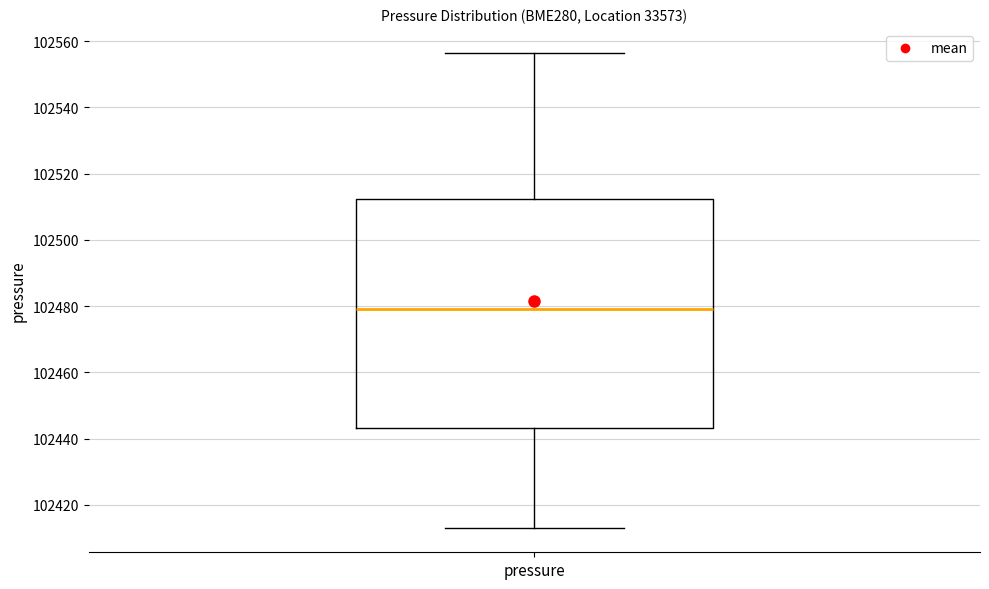

Read this box plot against the y-axis: the position of the median line, the range covered by the box, and the ends of both whiskers. The values are not printed on the chart, so give them approximately, as read against the axis.

median 102480, box 102444 to 102512, whiskers 102412 to 102556